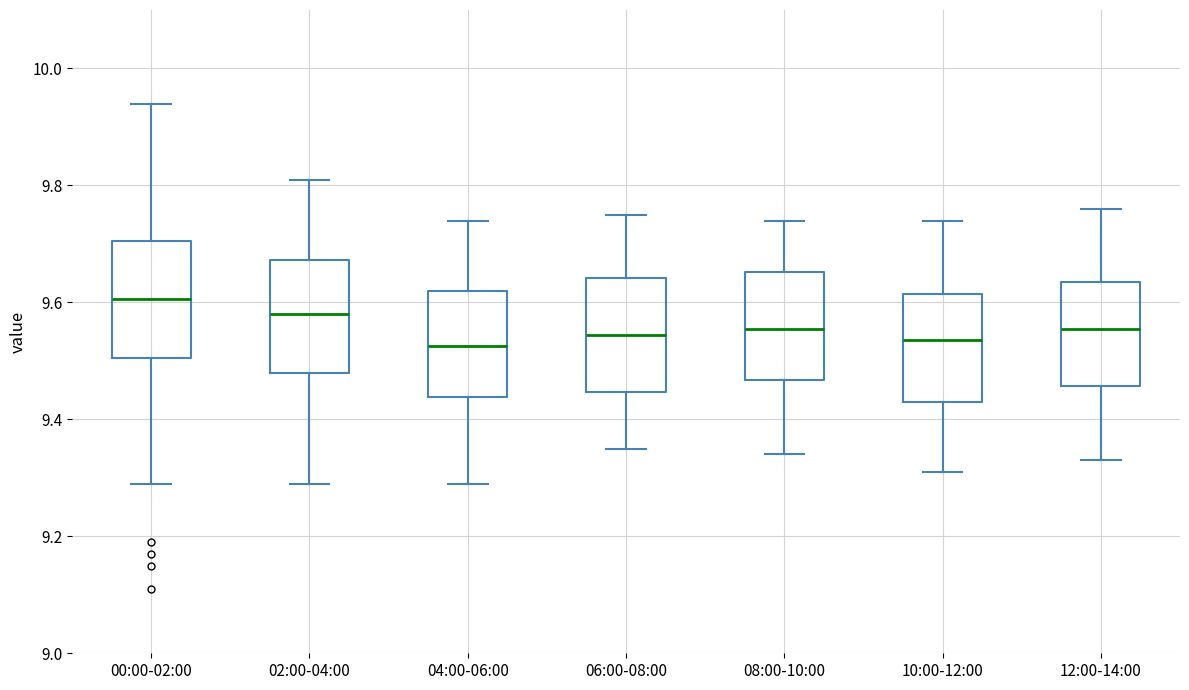

Which box has the highest median line?

00:00-02:00